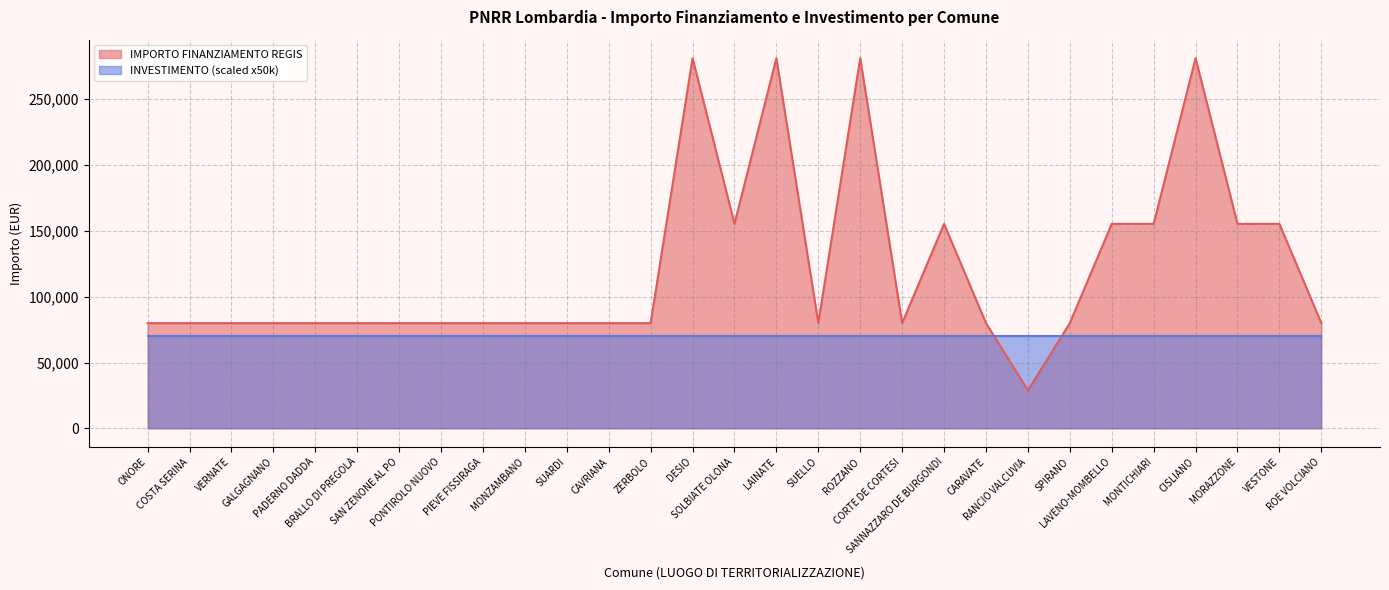

What is the smallest value displayed?

28902